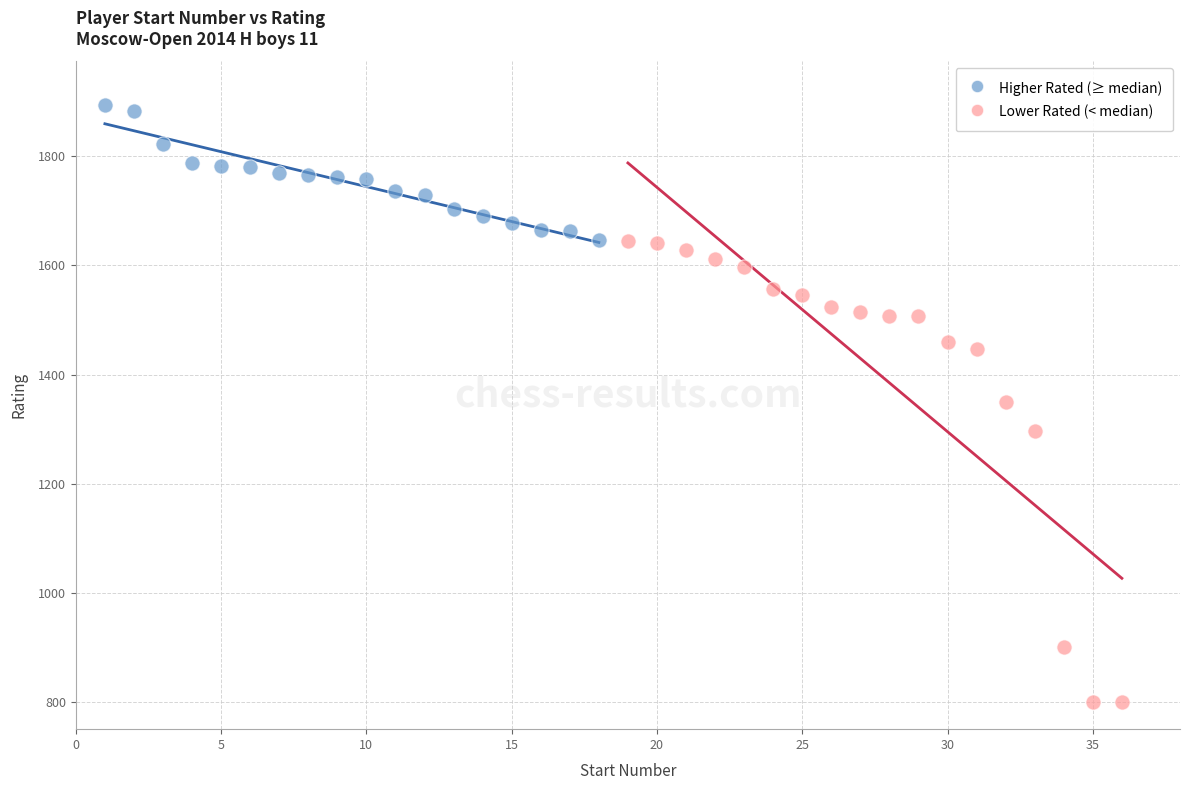

Which series contains the lowest Y value?

Lower Rated (< median)